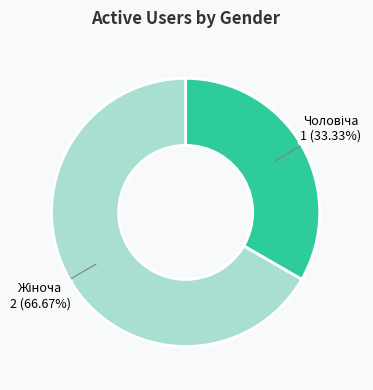

How many slices are in this pie chart?

2